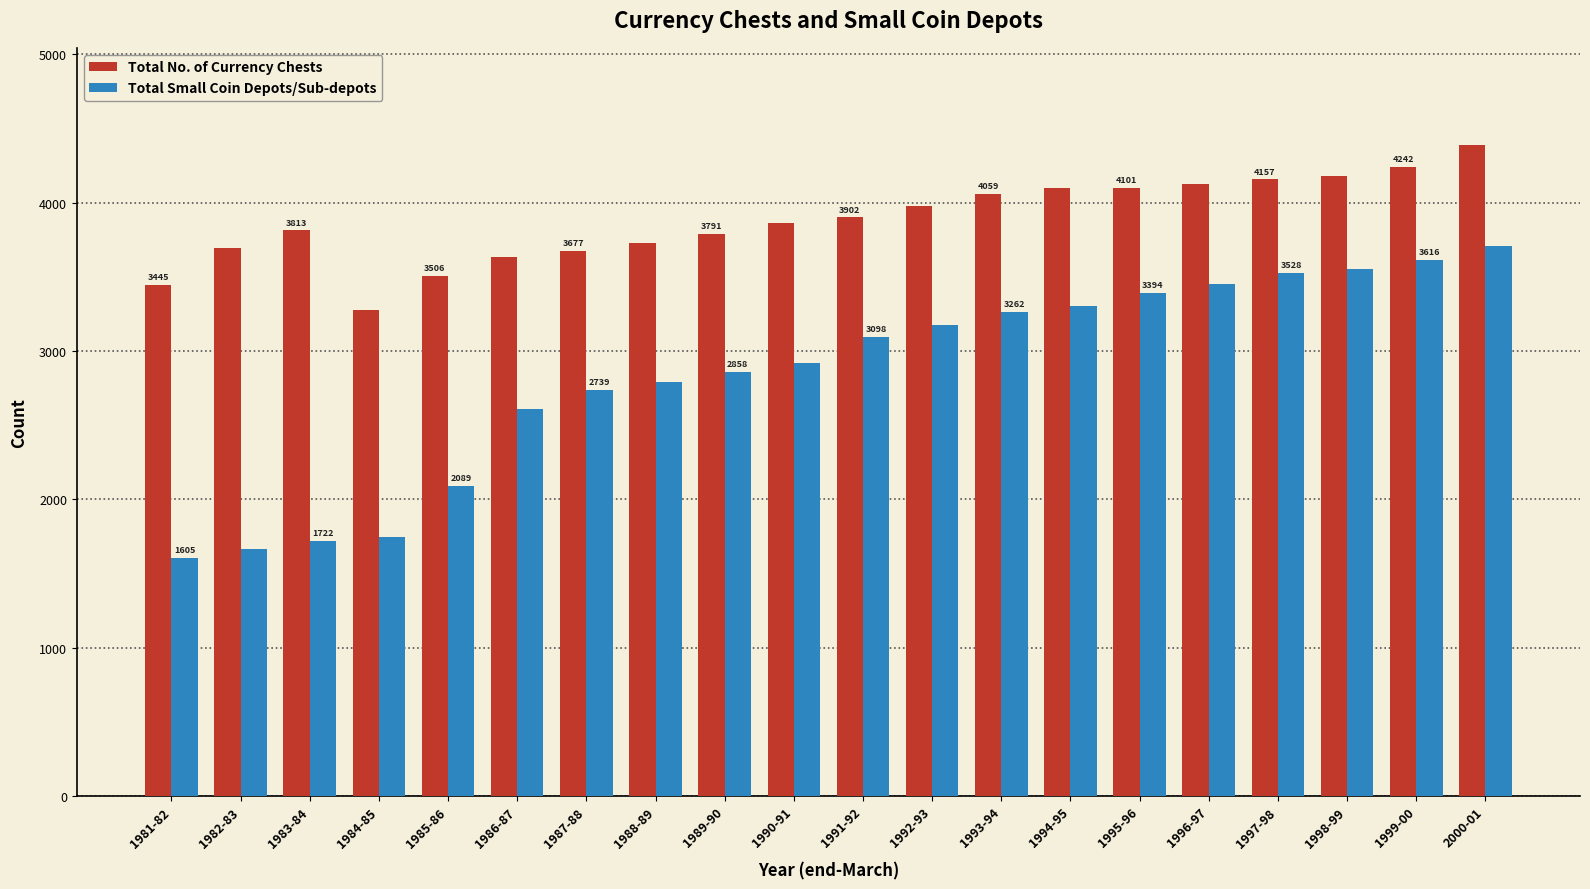

Between 1983-84 and 1999-00, which series saw the biggest shift?

Total Small Coin Depots/Sub-depots